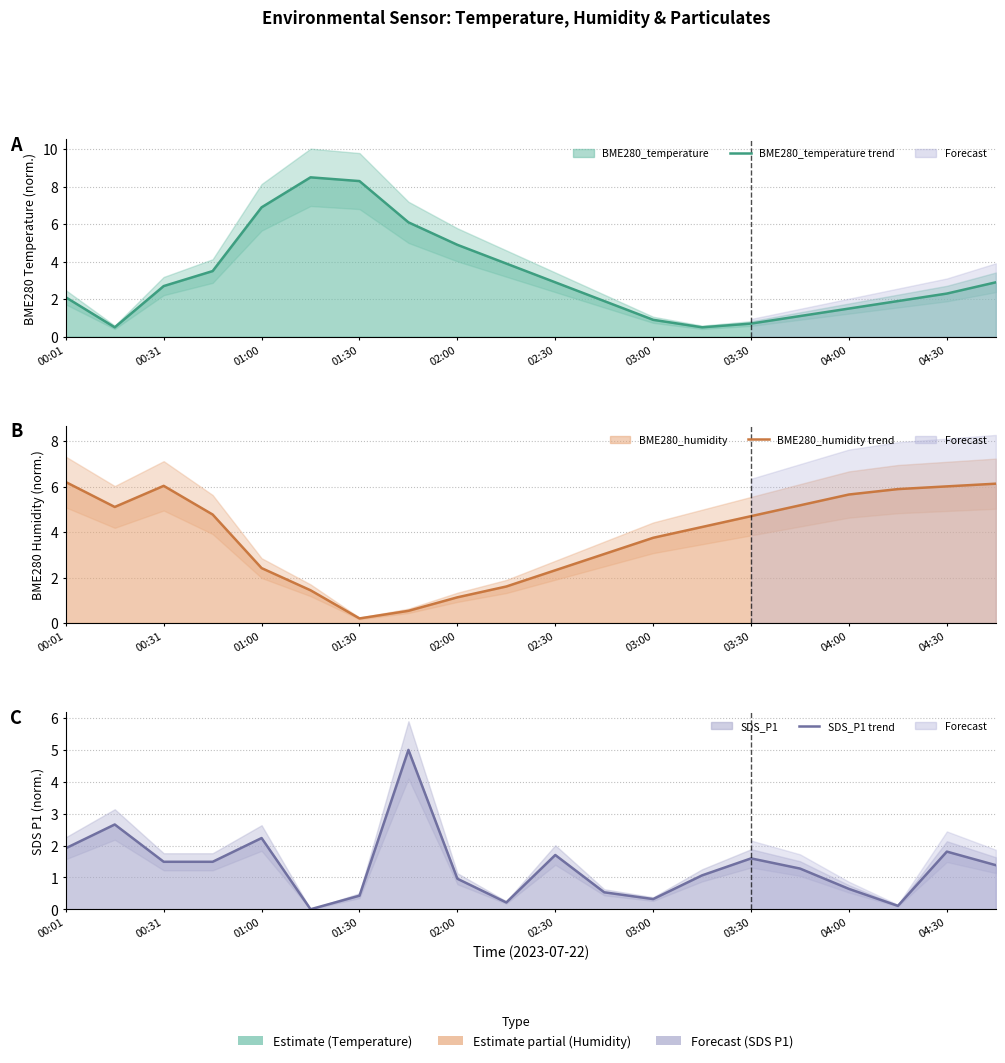

What is the sum of all BME280_temperature line values?

64.0